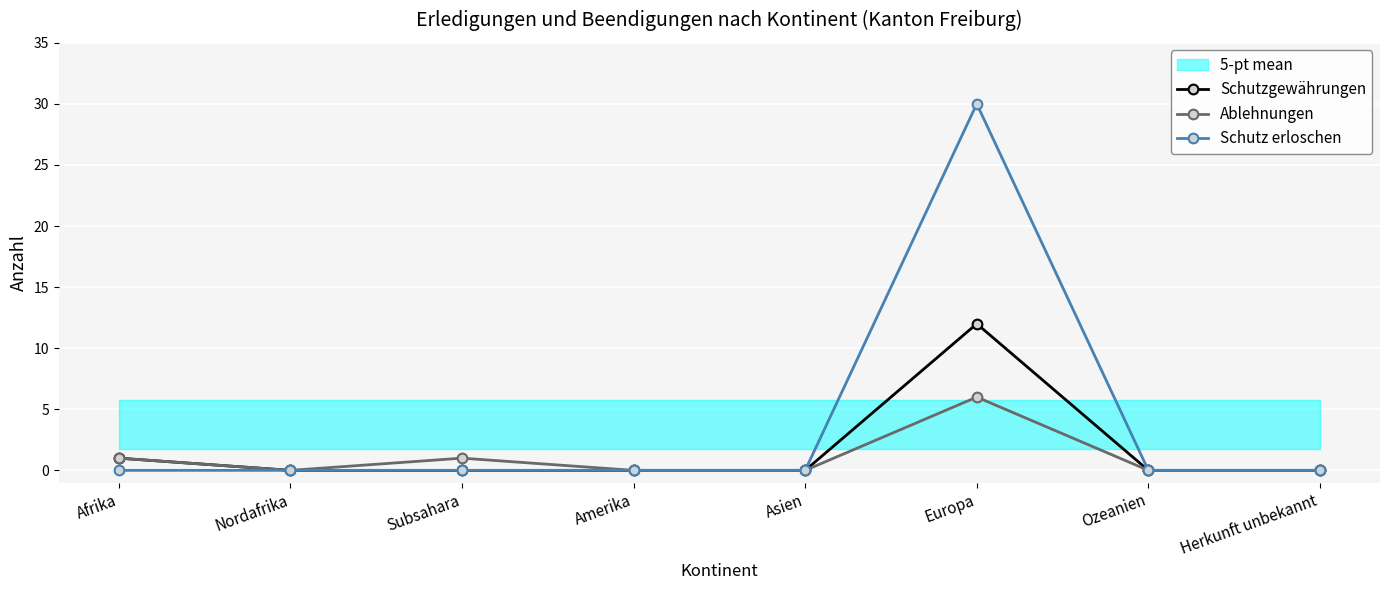

Which category has the highest value across all series?

Europa